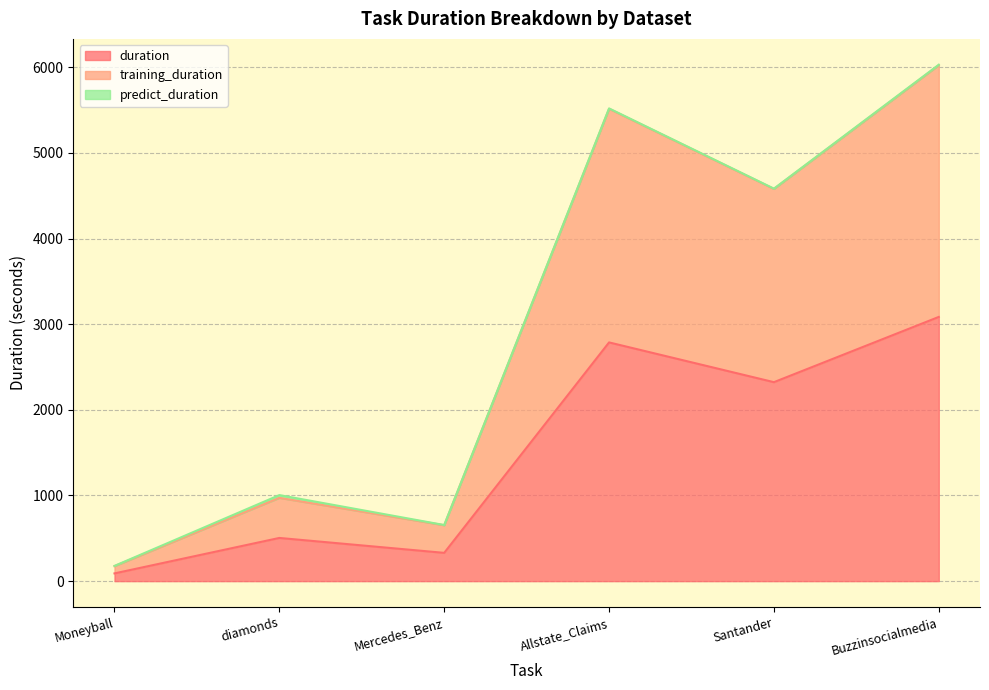

True or false: duration has a value of 2323.2 at Santander.

True